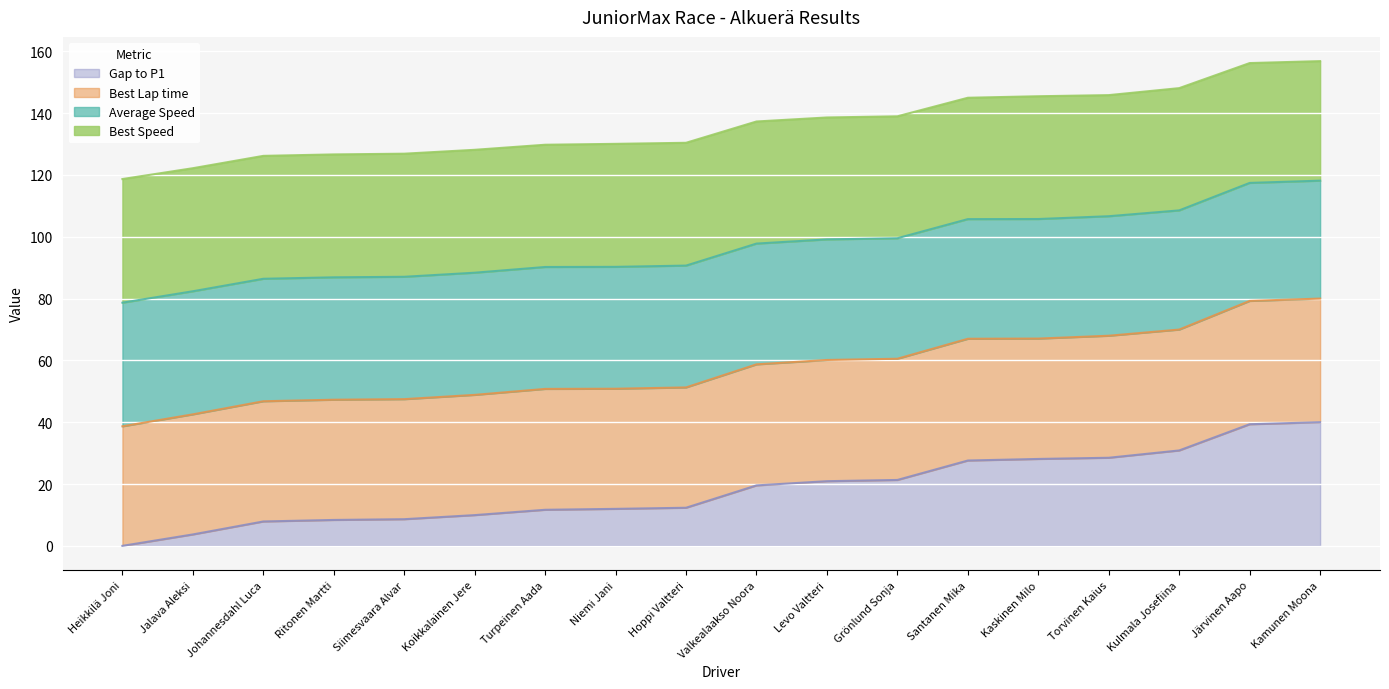

The Gap to P1 series shows 12.6 at Kaskinen Milo. True or false?

False